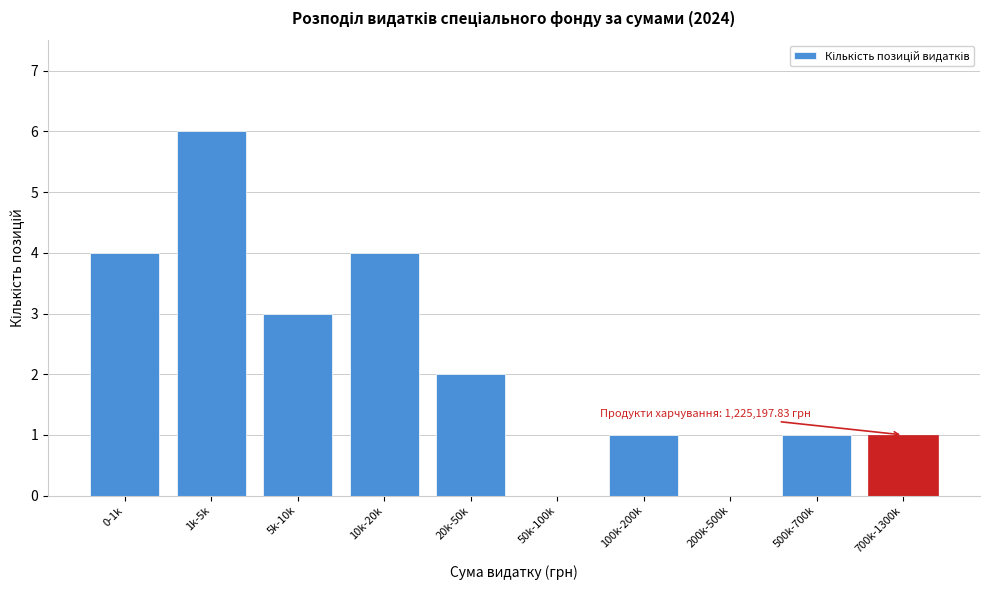

Reading left to right, extract all data points from this chart.

0-1k=4	1k-5k=6	5k-10k=3	10k-20k=4	20k-50k=2	50k-100k=0	100k-200k=1	200k-500k=0	500k-700k=1	700k-1300k=1